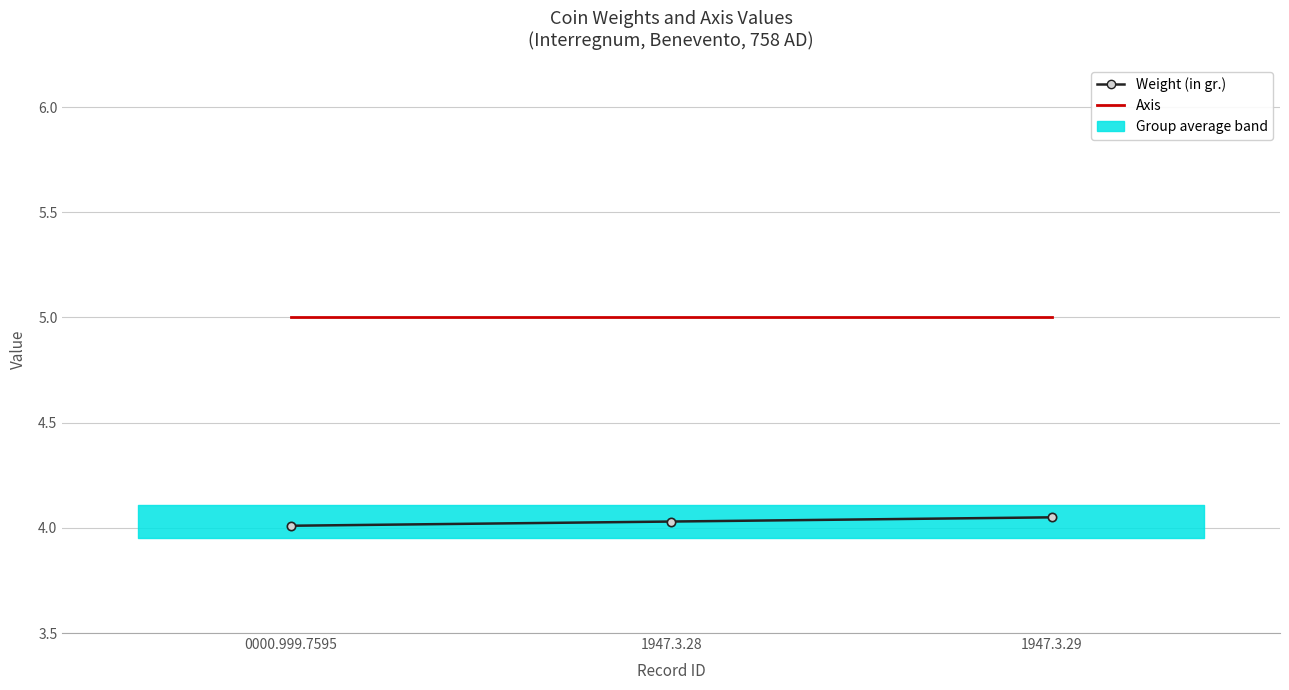

Reading left to right, extract all data points from this chart.

Weight (in gr.): 4.0	4.0	4.0
Axis: 5.0	5.0	5.0